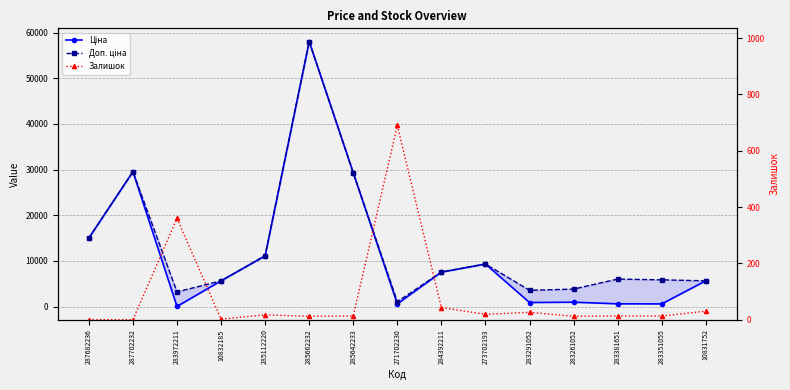

What are all the series names shown in the legend?

Ціна, Доп. ціна, Залишок